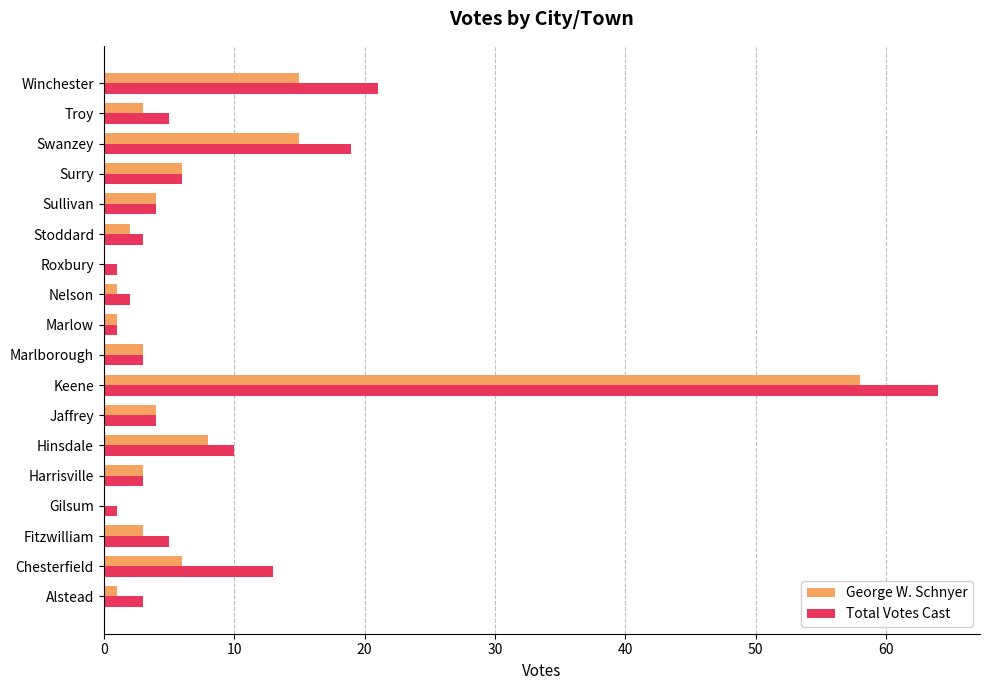

Which series changed the most between Sullivan and Winchester?

Total Votes Cast